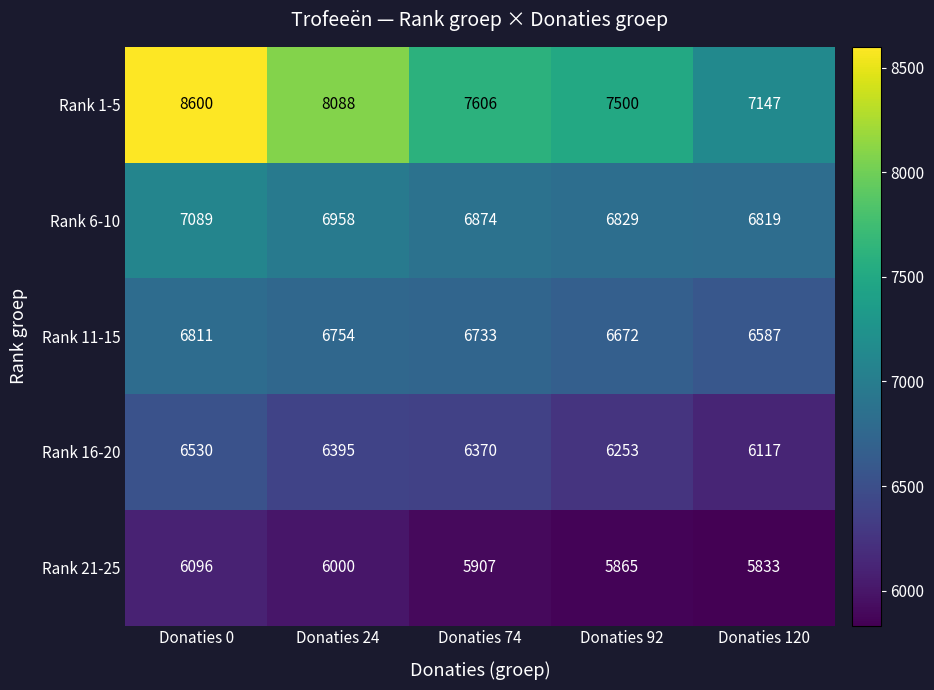

Reading right to left, list all the values displayed in this chart.

Rank 1-5: Donaties 120=7147	Donaties 92=7500	Donaties 74=7606	Donaties 24=8088	Donaties 0=8600
Rank 6-10: Donaties 120=6819	Donaties 92=6829	Donaties 74=6874	Donaties 24=6958	Donaties 0=7089
Rank 11-15: Donaties 120=6587	Donaties 92=6672	Donaties 74=6733	Donaties 24=6754	Donaties 0=6811
Rank 16-20: Donaties 120=6117	Donaties 92=6253	Donaties 74=6370	Donaties 24=6395	Donaties 0=6530
Rank 21-25: Donaties 120=5833	Donaties 92=5865	Donaties 74=5907	Donaties 24=6000	Donaties 0=6096